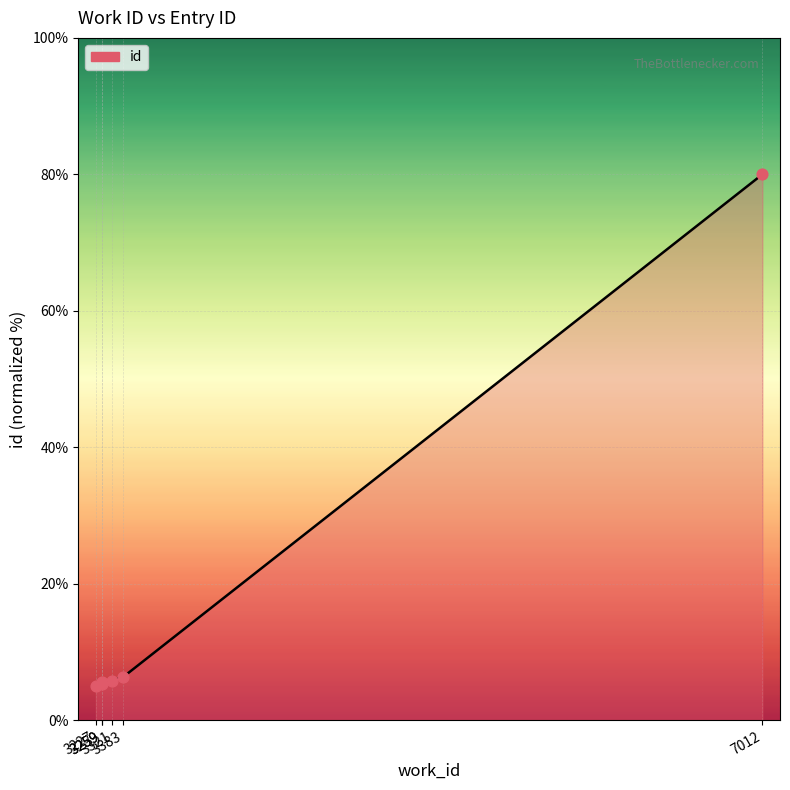

What is the change in value from 3259 to 3383?

+1.1